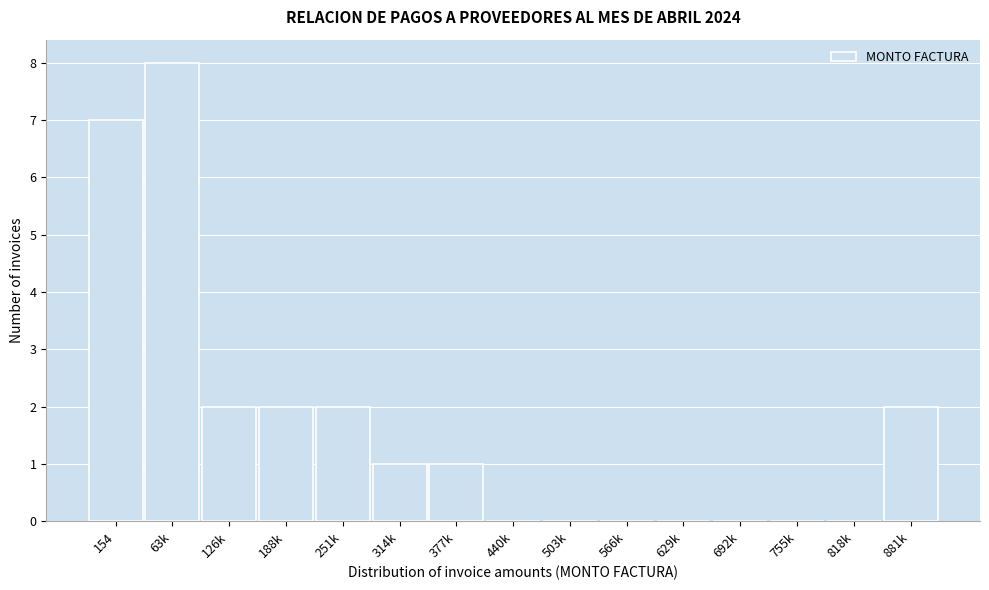

Reading left to right, extract all data points from this chart.

154=7	63k=8	126k=2	188k=2	251k=2	314k=1	377k=1	440k=0	503k=0	566k=0	629k=0	692k=0	755k=0	818k=0	881k=2